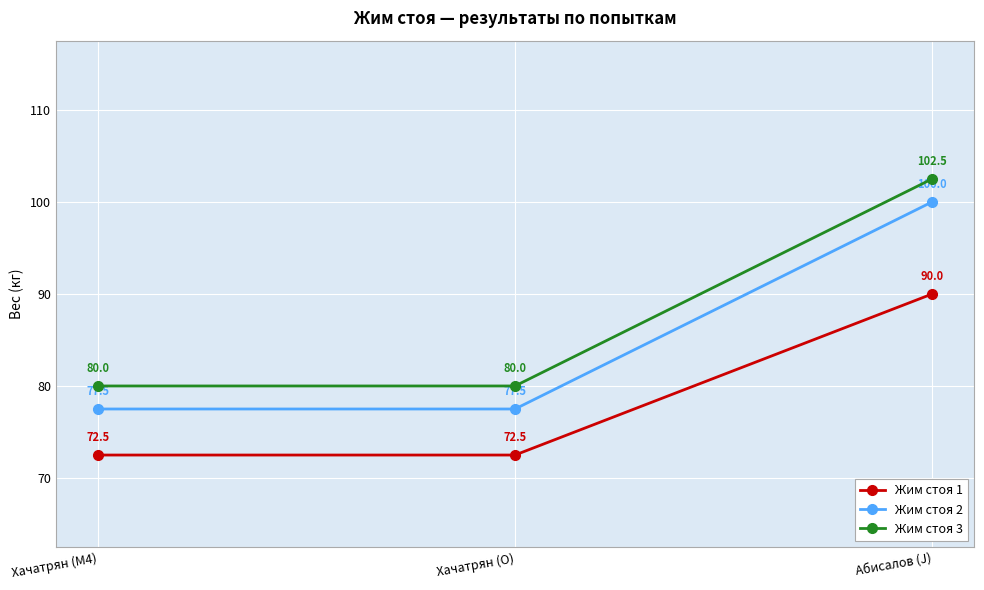

What is the value of the Жим стоя 1 point at the 1st from the left?

72.5